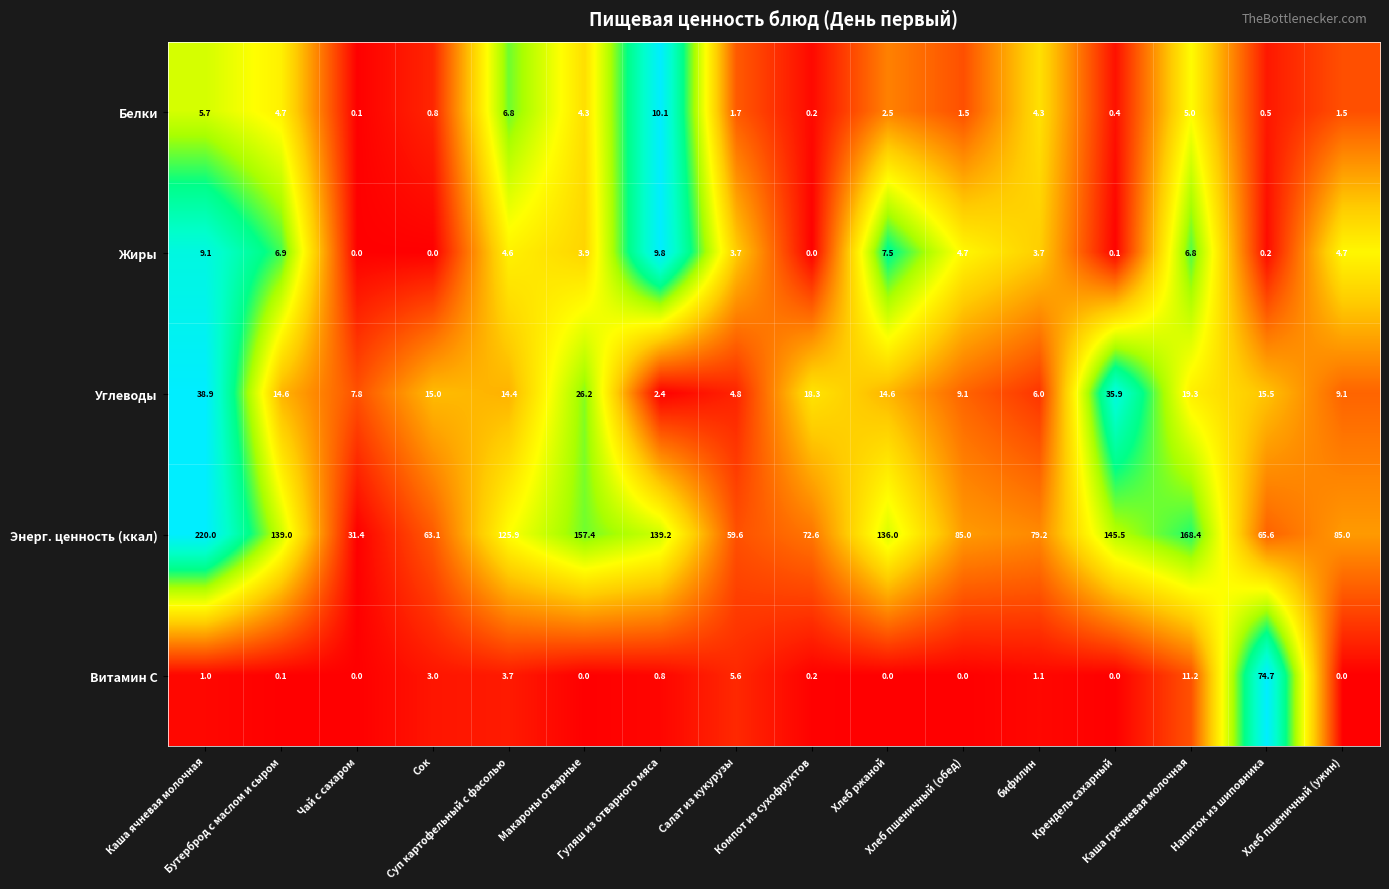

What is the difference between the maximum and minimum values in the Жиры series?

9.8